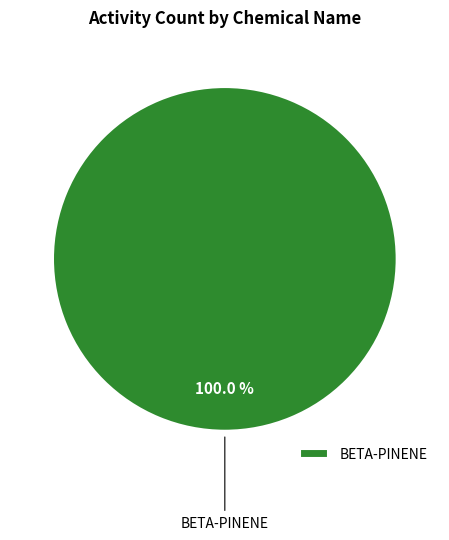

Rank the categories by value from highest to lowest.

BETA-PINENE